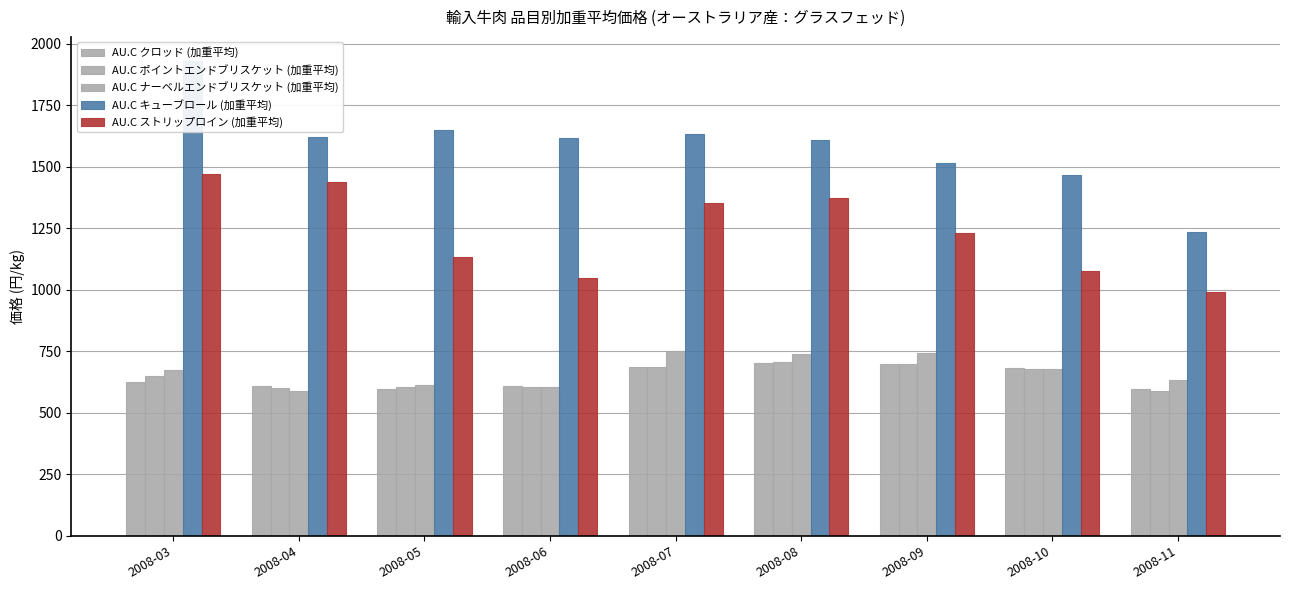

Reading left to right, extract all data points from this chart.

AU.C クロッド (加重平均): 625	611	597	609	686	701	697	683	597
AU.C ポイントエンドブリスケット (加重平均): 650	602	607	604	685	708	698	677	588
AU.C ナーベルエンドブリスケット (加重平均): 675	588	614	607	751	739	743	679	633
AU.C キューブロール (加重平均): 1932	1620	1650	1616	1633	1608	1514	1469	1237
AU.C ストリップロイン (加重平均): 1470	1439	1135	1049	1353	1374	1233	1076	991